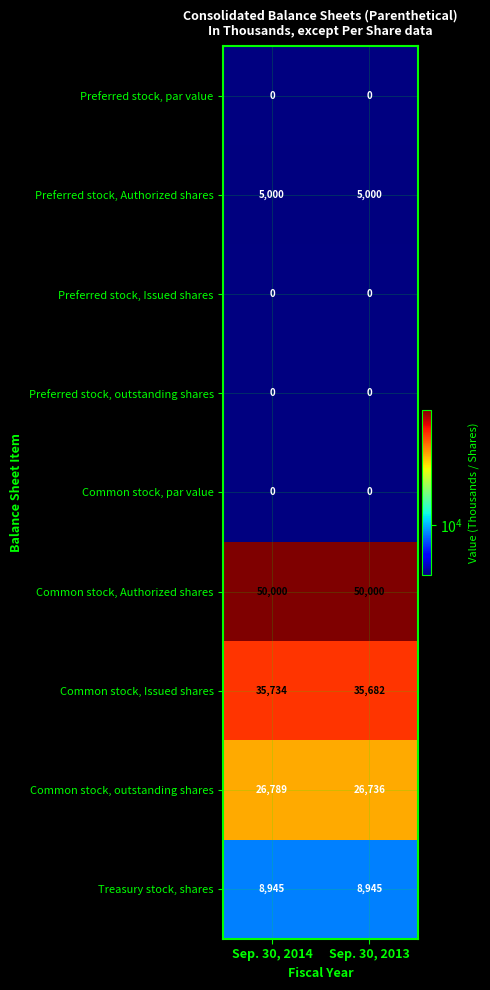

At how many categories does at least one series exceed 29496?

2